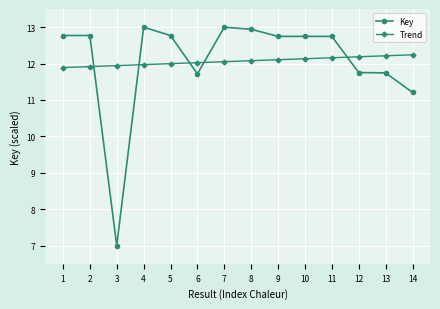

Where is Key nearest to the value 10?

14